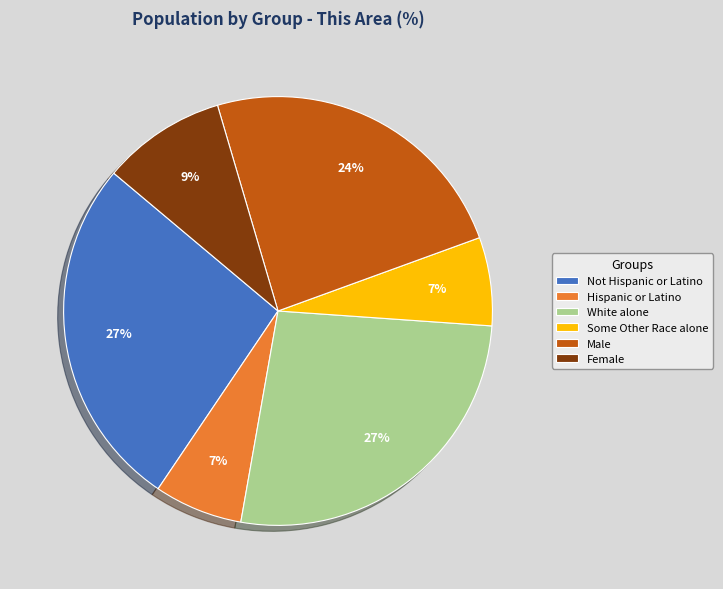

How many slices are in this pie chart?

6